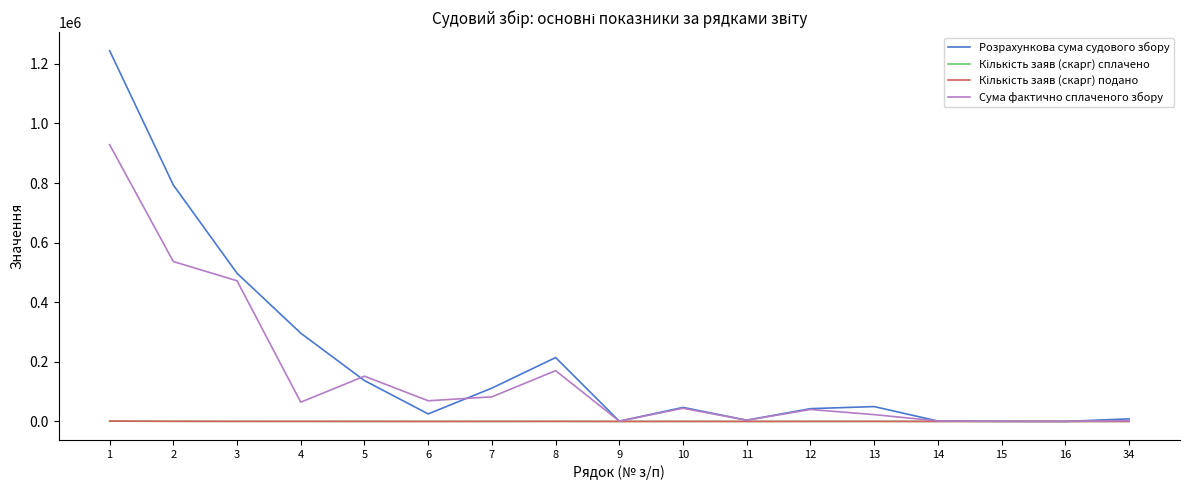

How many lines are shown in the chart?

4